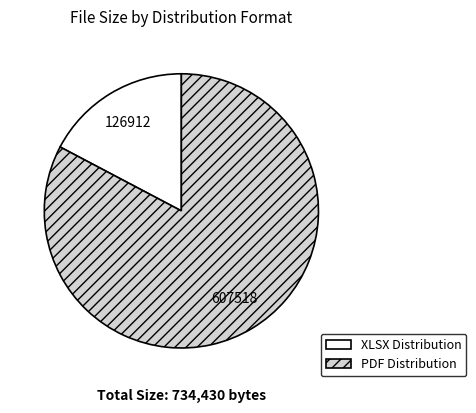

Count the number of slices in the pie.

2